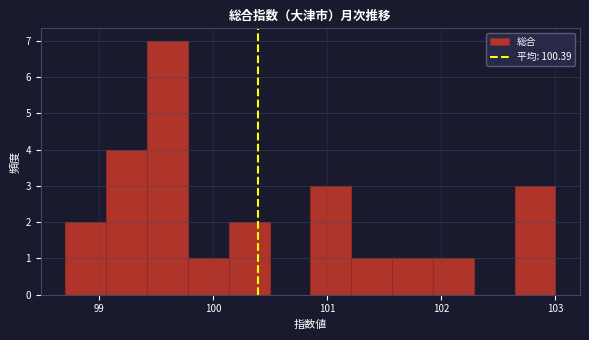

Around what value on the x-axis is the tallest bar? Give the approximate position of its centre, as read against the axis.

99.6